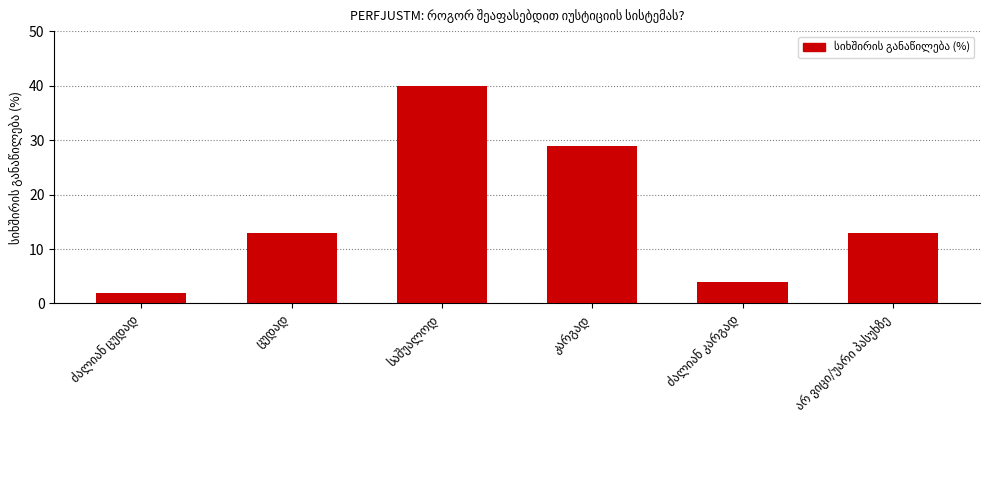

Reading left to right, transcribe all the data shown in this chart.

2	13	40	29	4	13